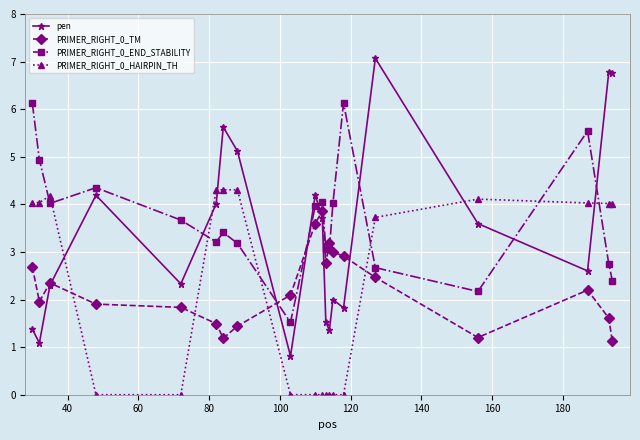

Which series ends up on top after the final intersection of PRIMER_RIGHT_0_END_STABILITY and PRIMER_RIGHT_0_HAIRPIN_TH?

PRIMER_RIGHT_0_HAIRPIN_TH